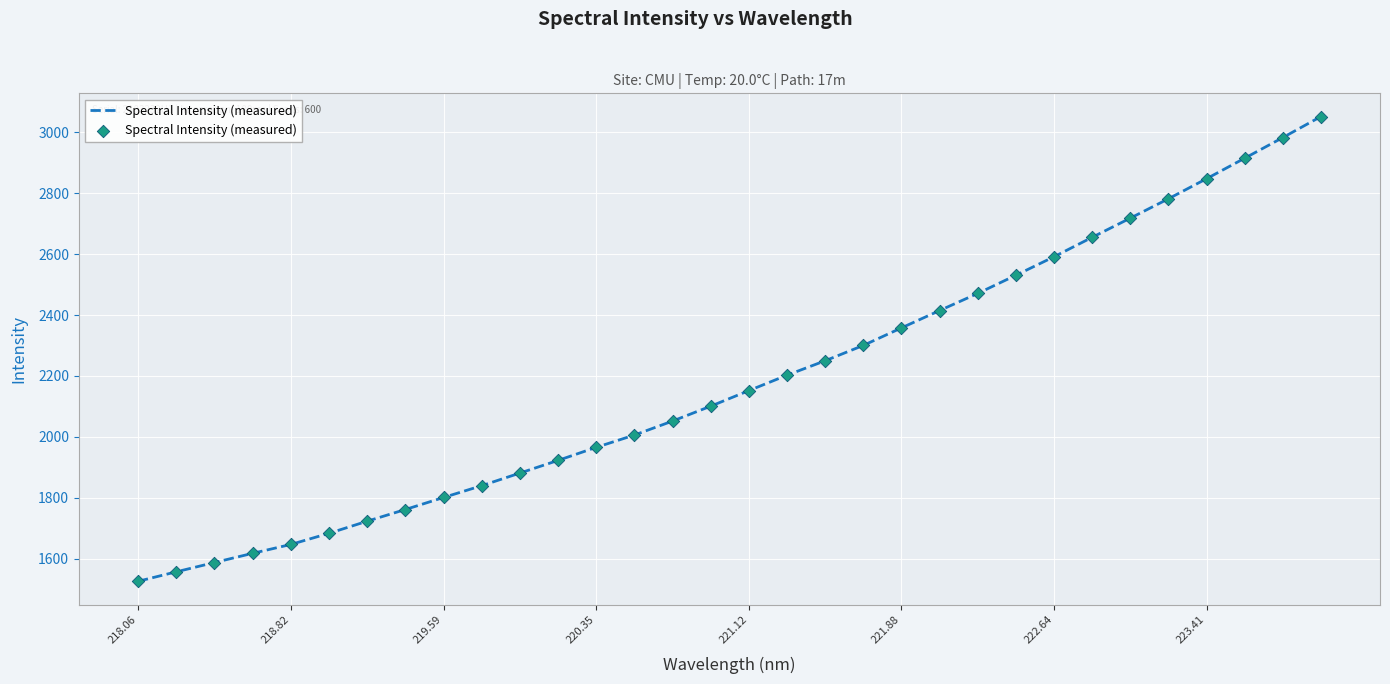

What is the difference between the maximum and minimum values?

1524.4